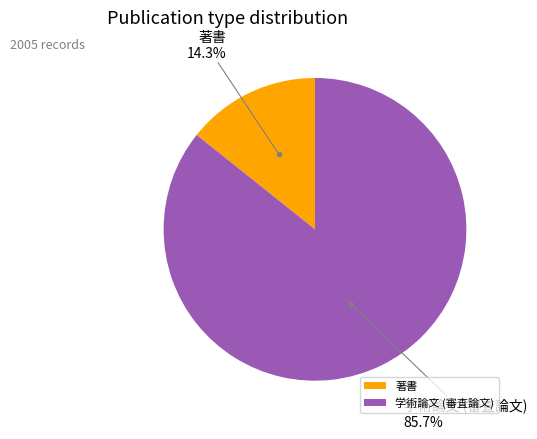

To the nearest percent, what is the difference between the 学術論文 (審査論文) and 著書 slice percentages?

71%